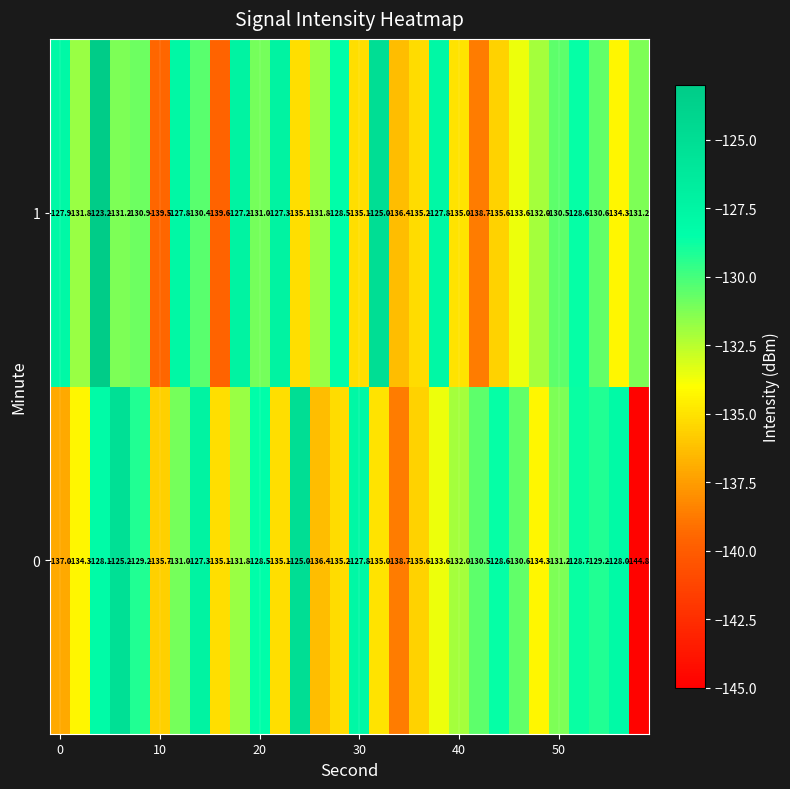

List the series in order of their overall mean, highest first.

1, 0